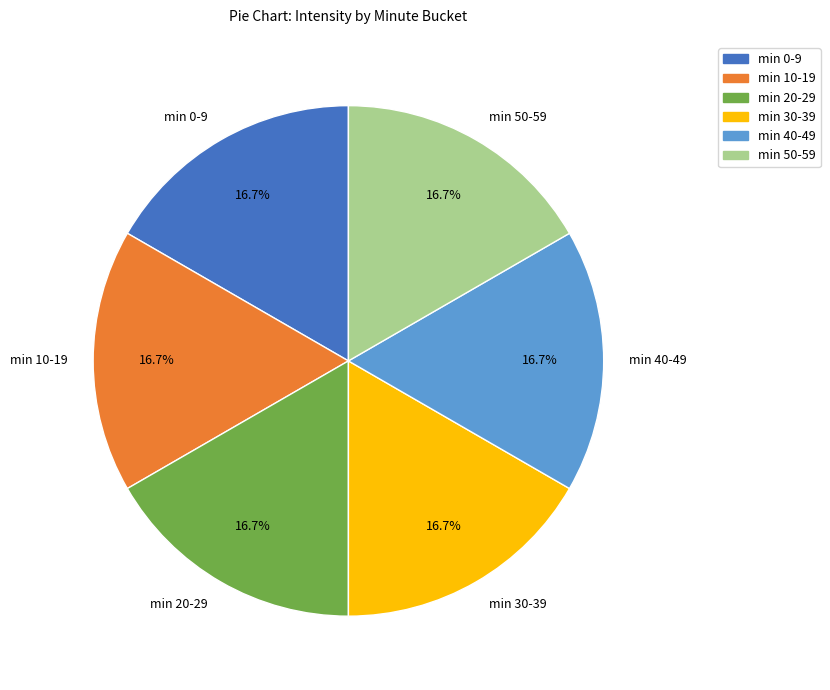

What percentage is NOT represented by min 40-49?

83.3%